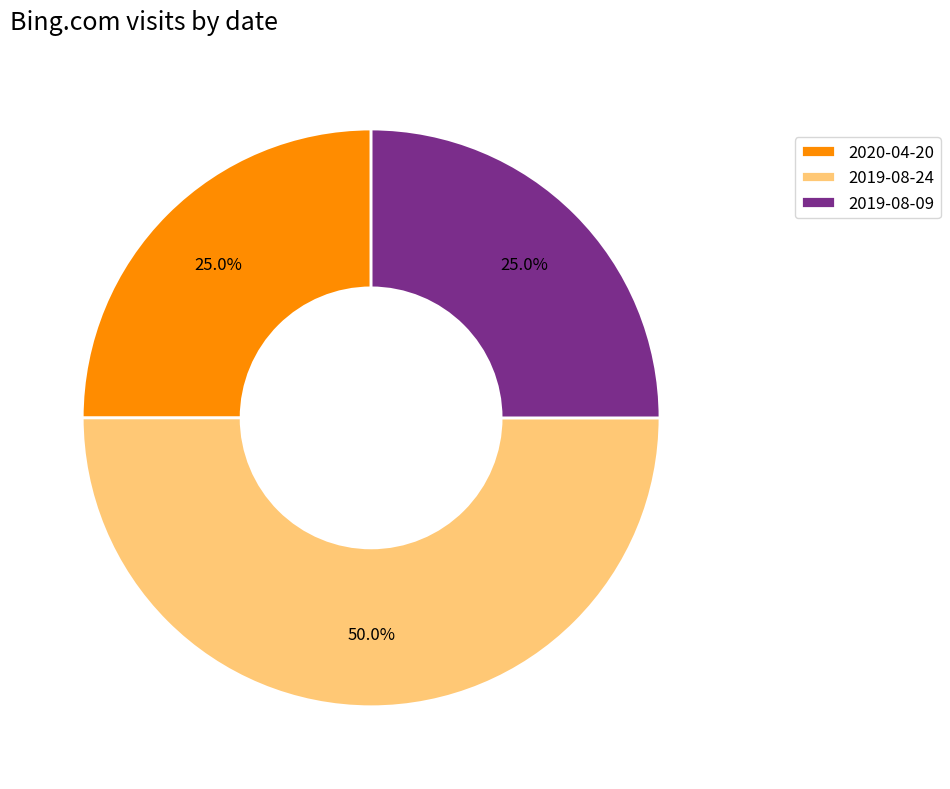

Which has a higher value, 2019-08-09 or 2019-08-24?

2019-08-24